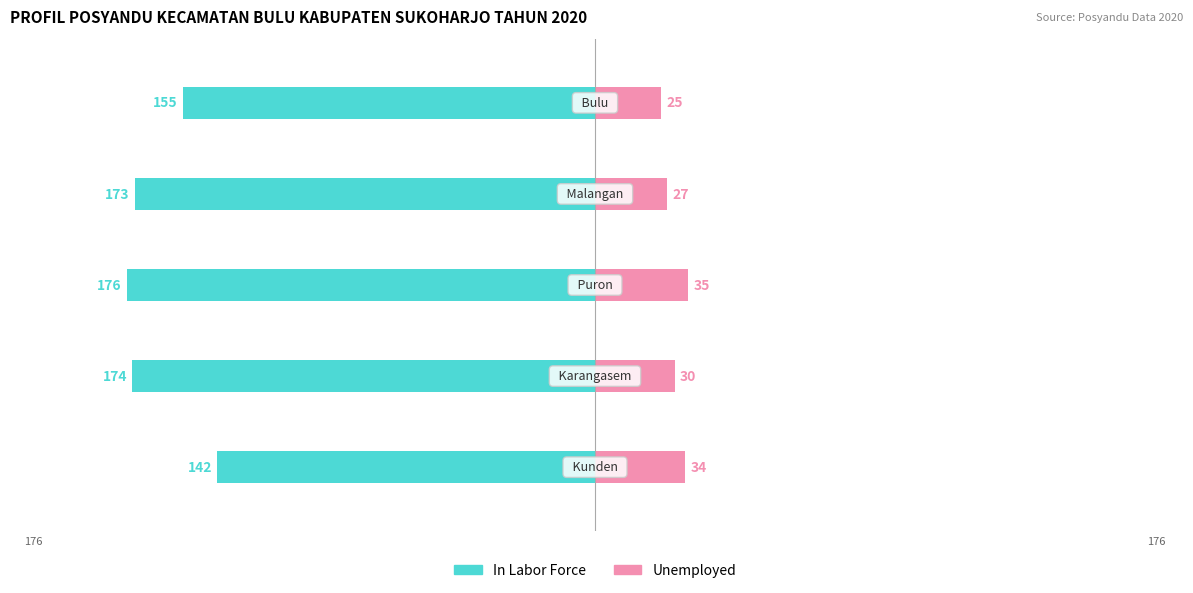

Is it true that In Labor Force equals -81 at −50?

False